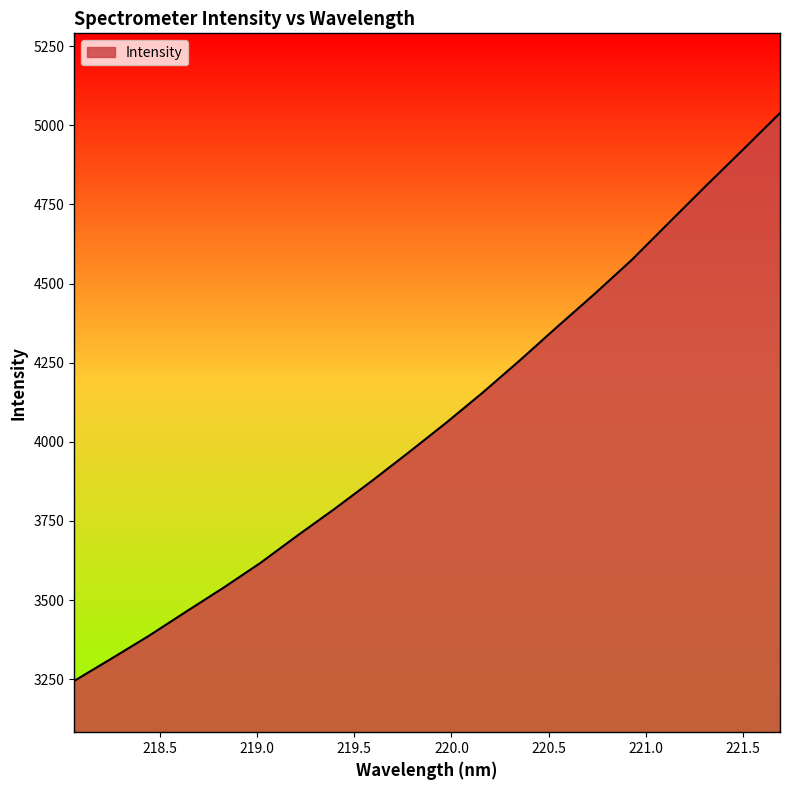

What is the difference between the maximum and minimum values?

1794.4